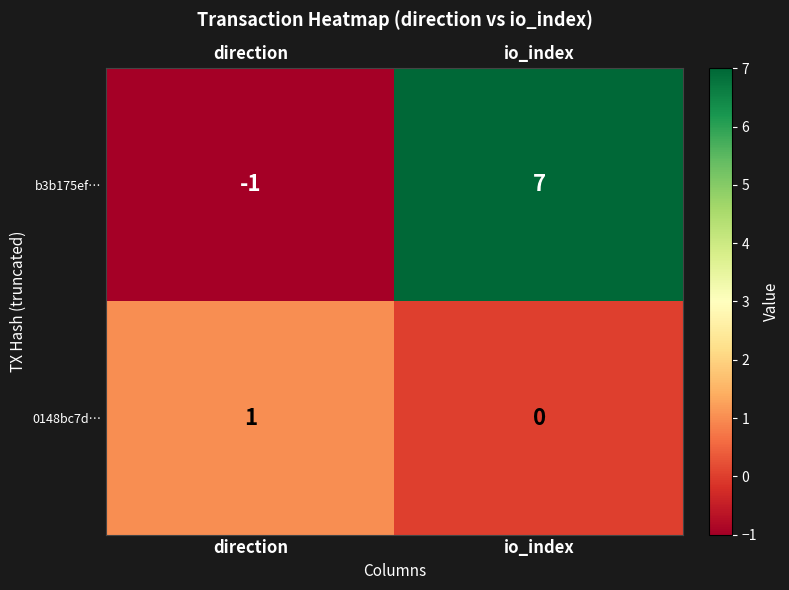

Reading right to left, extract all data points from this chart.

b3b175ef…: 7	-1
0148bc7d…: 0	1